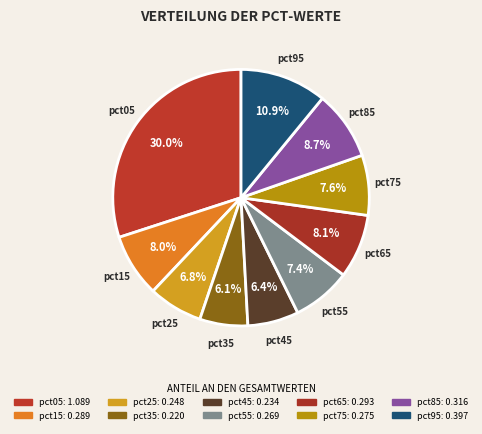

To the nearest percent, what percentage of the pie is pct25?

7%